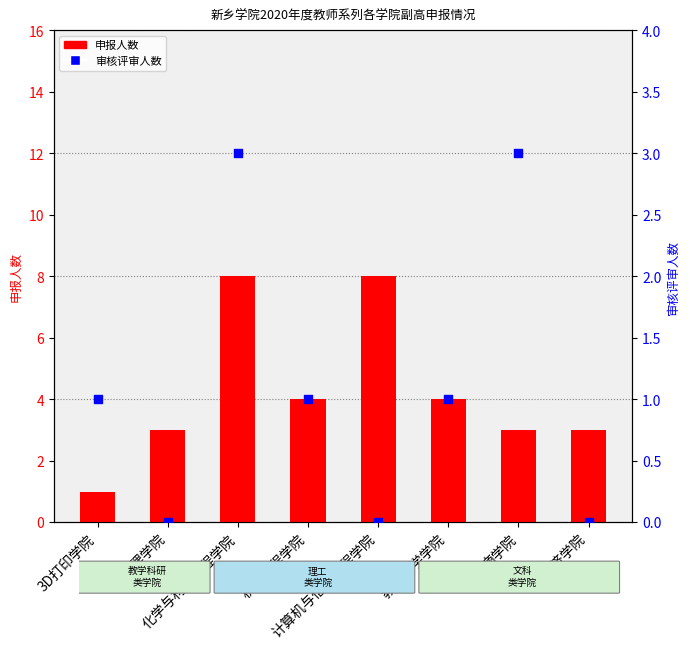

What are all the series names shown in the legend?

申报人数, 审核评审人数